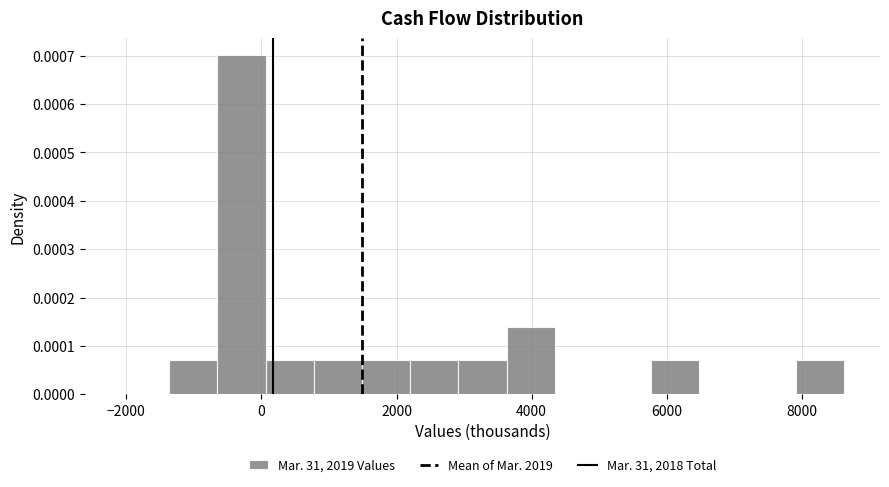

Read against the x-axis, roughly where is the centre of the tallest bar?

-200